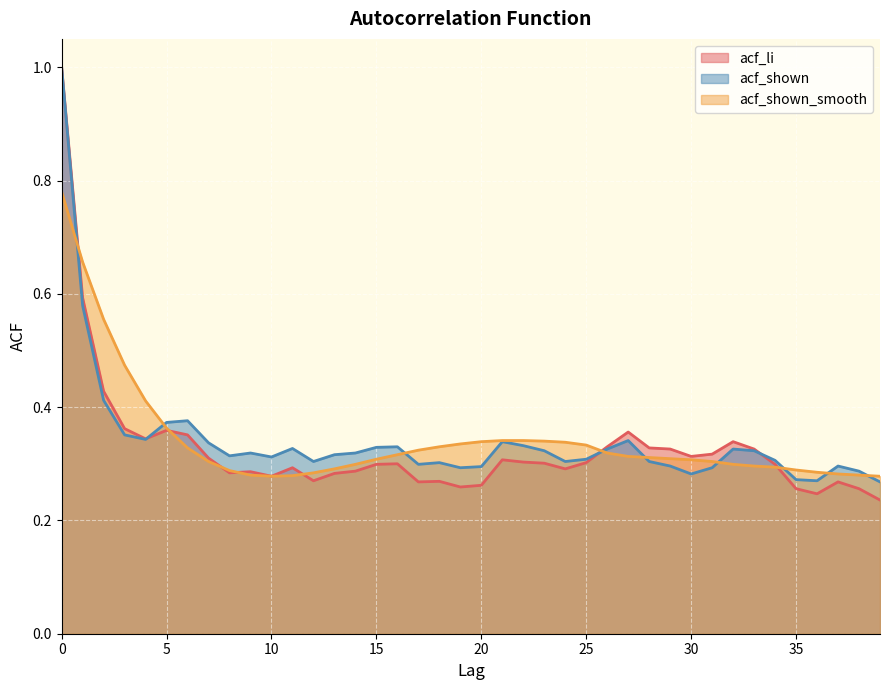

List the series in order of their peak value, highest first.

acf_li, acf_shown, acf_shown_smooth